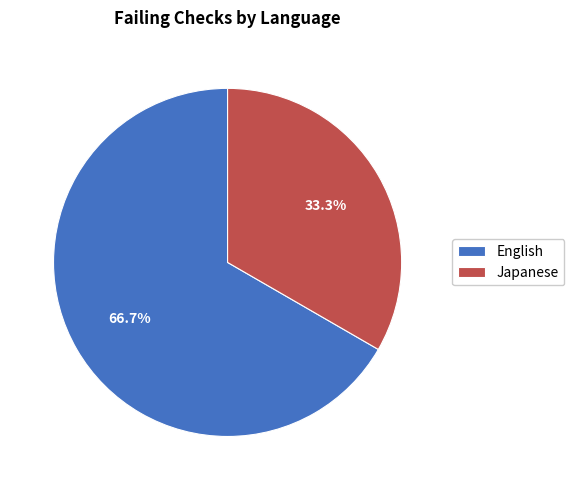

Which category accounts for the majority?

English